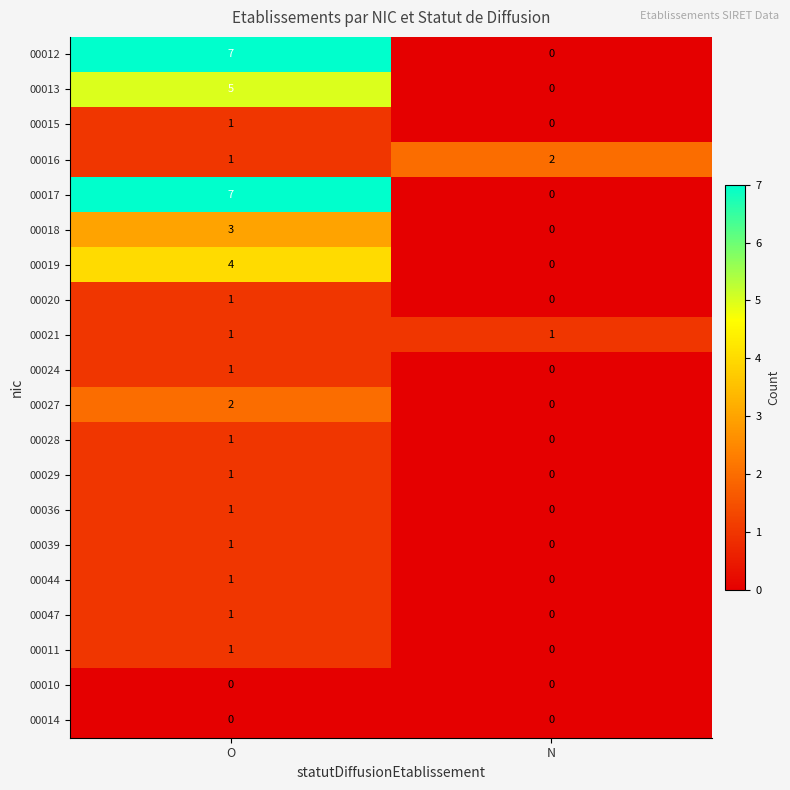

Which label corresponds to the largest value in the chart?

O